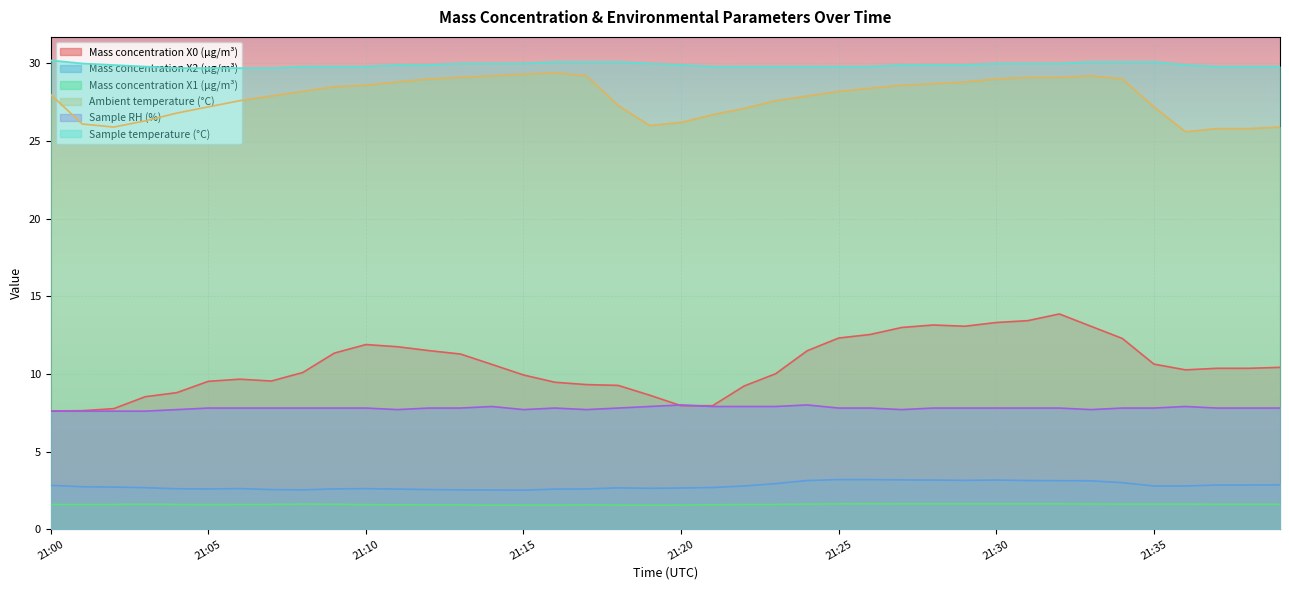

True or false: Mass concentration X0 (μg/m³) and Mass concentration X2 (μg/m³) cross at least once.

False